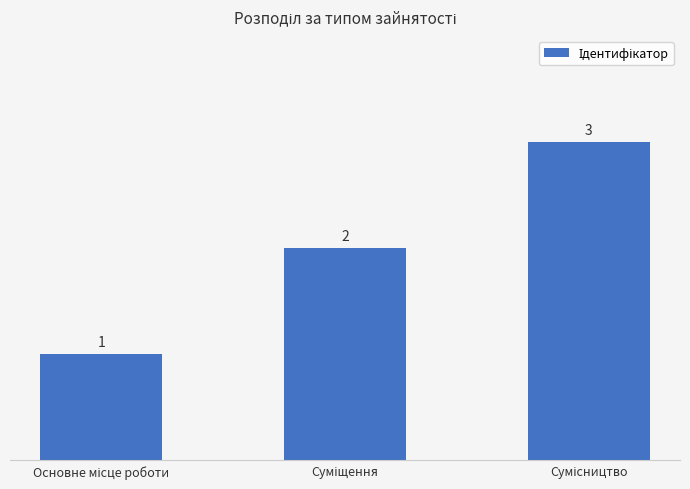

Count the values in the range 1 to 3.

3